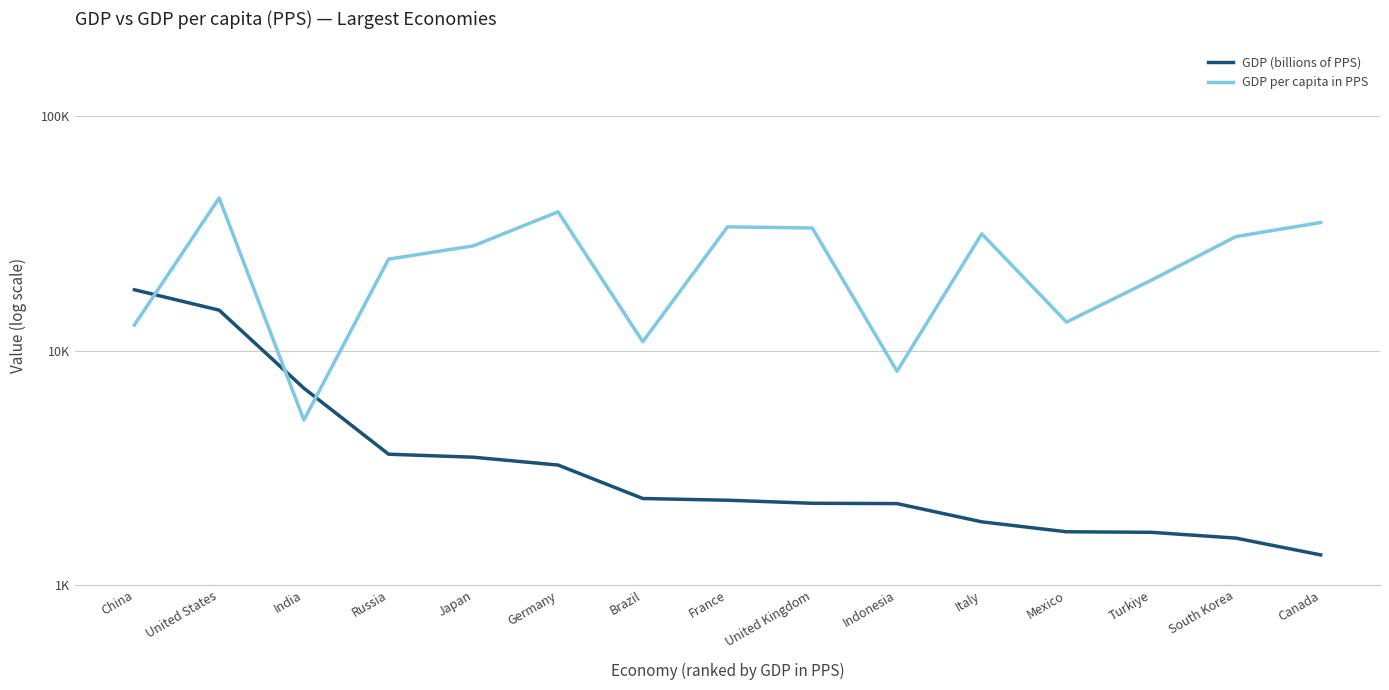

After their last crossing, which series has the higher values: GDP per capita in PPS or GDP (billions of PPS)?

GDP per capita in PPS